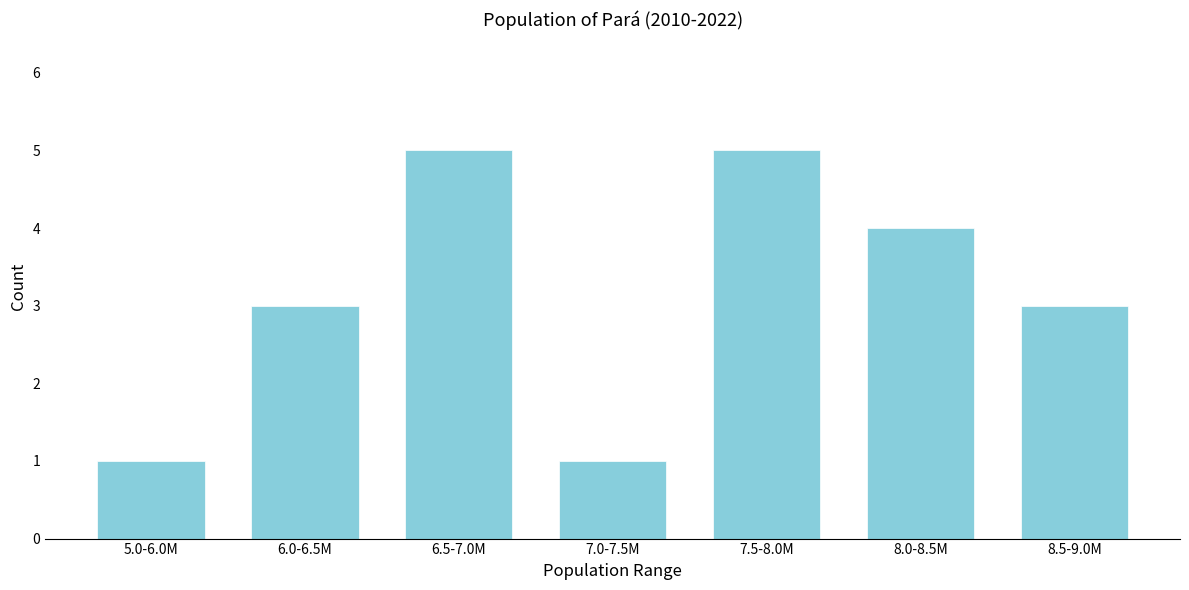

Reading right to left, transcribe all the data shown in this chart.

8.5-9.0M=3	8.0-8.5M=4	7.5-8.0M=5	7.0-7.5M=1	6.5-7.0M=5	6.0-6.5M=3	5.0-6.0M=1